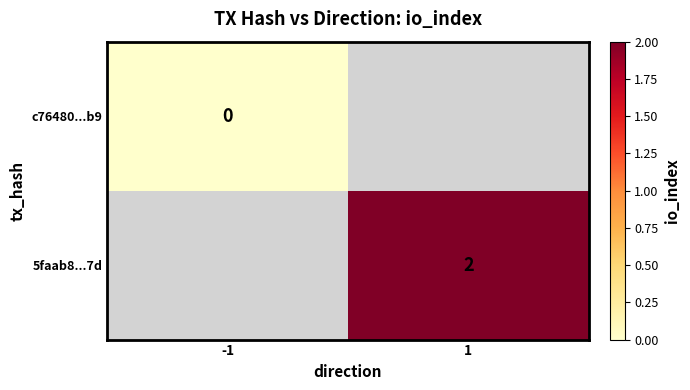

Is it true that 5faab8...7d equals 3 at 1?

False